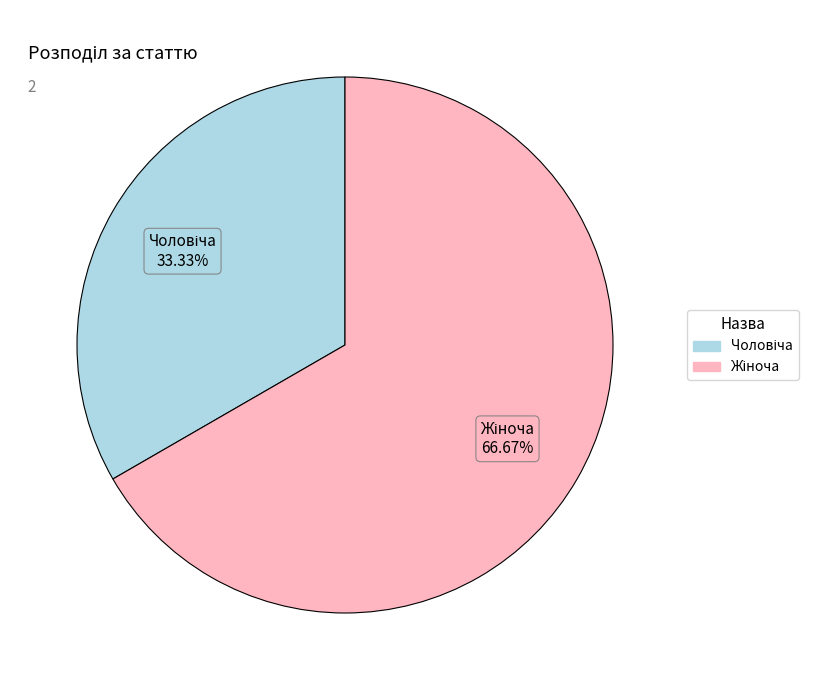

Does any single category account for the majority?

Yes